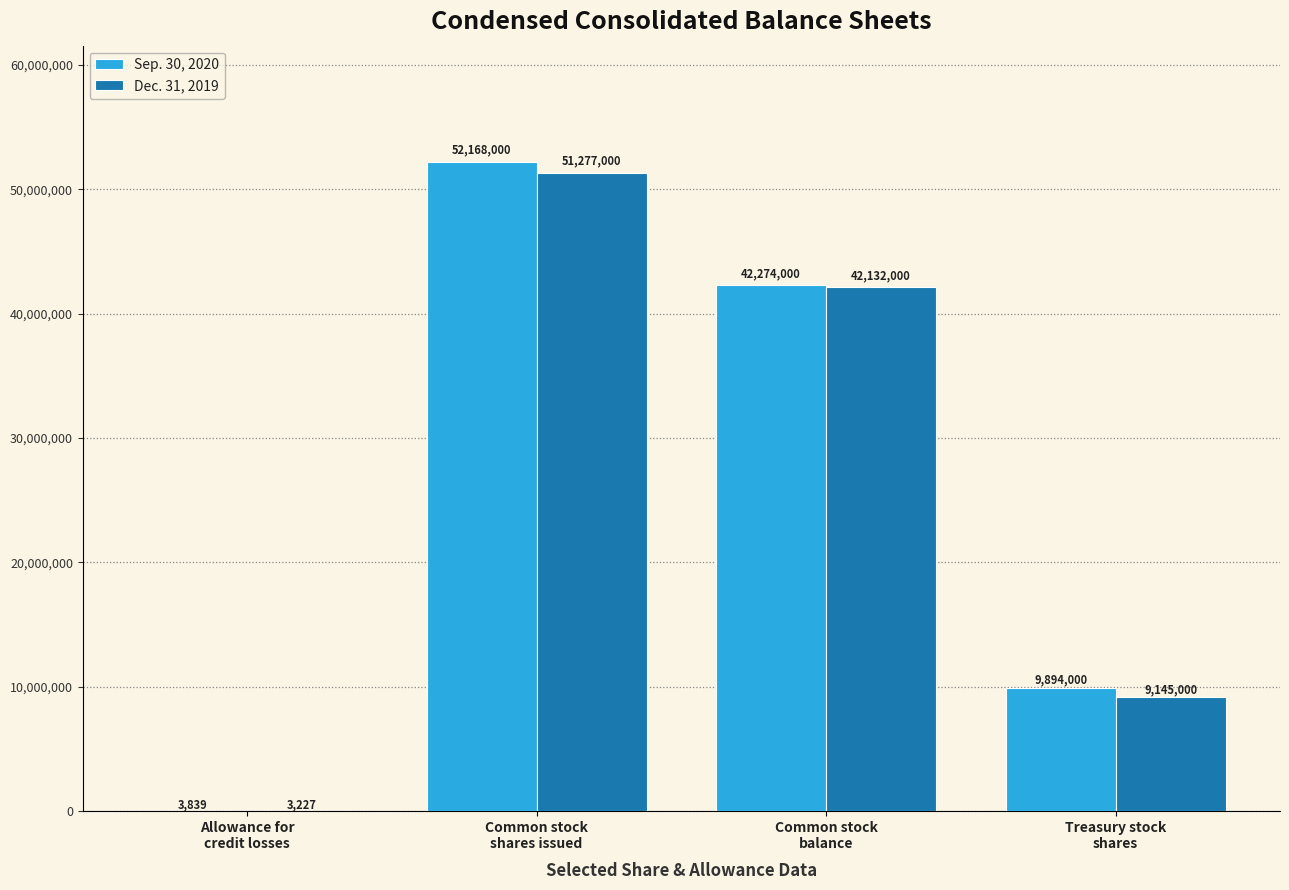

How many groups of bars are there?

4